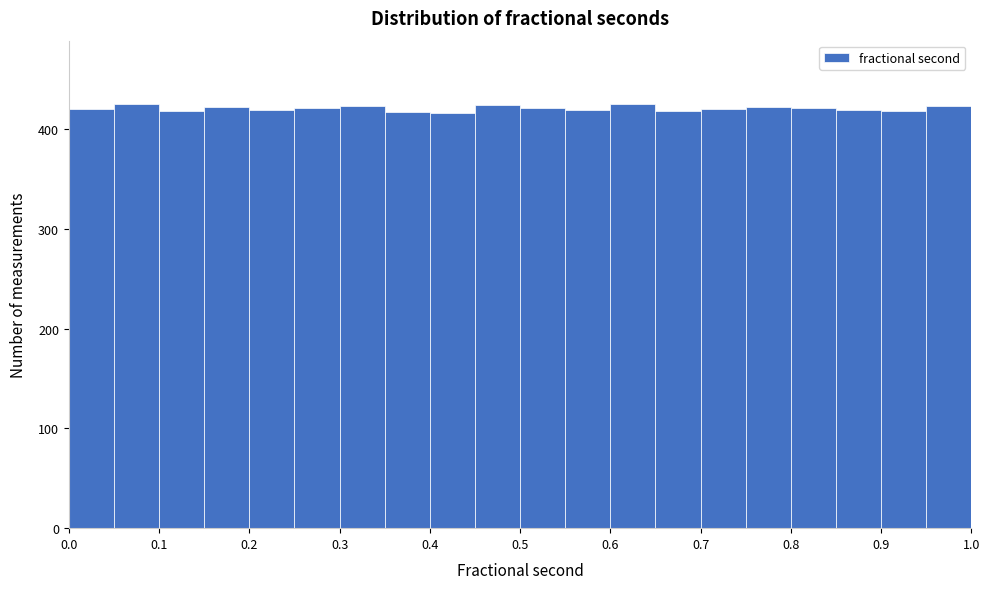

Reading left to right, list every bar in this chart as the range it spans on the x-axis followed by its height. The values are not printed on the chart, so give them approximately, as read against the axis.

0.00 to 0.05: 420
0.05 to 0.10: 430
0.10 to 0.15: 420
0.15 to 0.20: 420
0.20 to 0.25: 420
0.25 to 0.30: 420
0.30 to 0.35: 420
0.35 to 0.40: 420
0.40 to 0.45: 420
0.45 to 0.50: 420
0.50 to 0.55: 420
0.55 to 0.60: 420
0.60 to 0.65: 430
0.65 to 0.70: 420
0.70 to 0.75: 420
0.75 to 0.80: 420
0.80 to 0.85: 420
0.85 to 0.90: 420
0.90 to 0.95: 420
0.95 to 1.00: 420